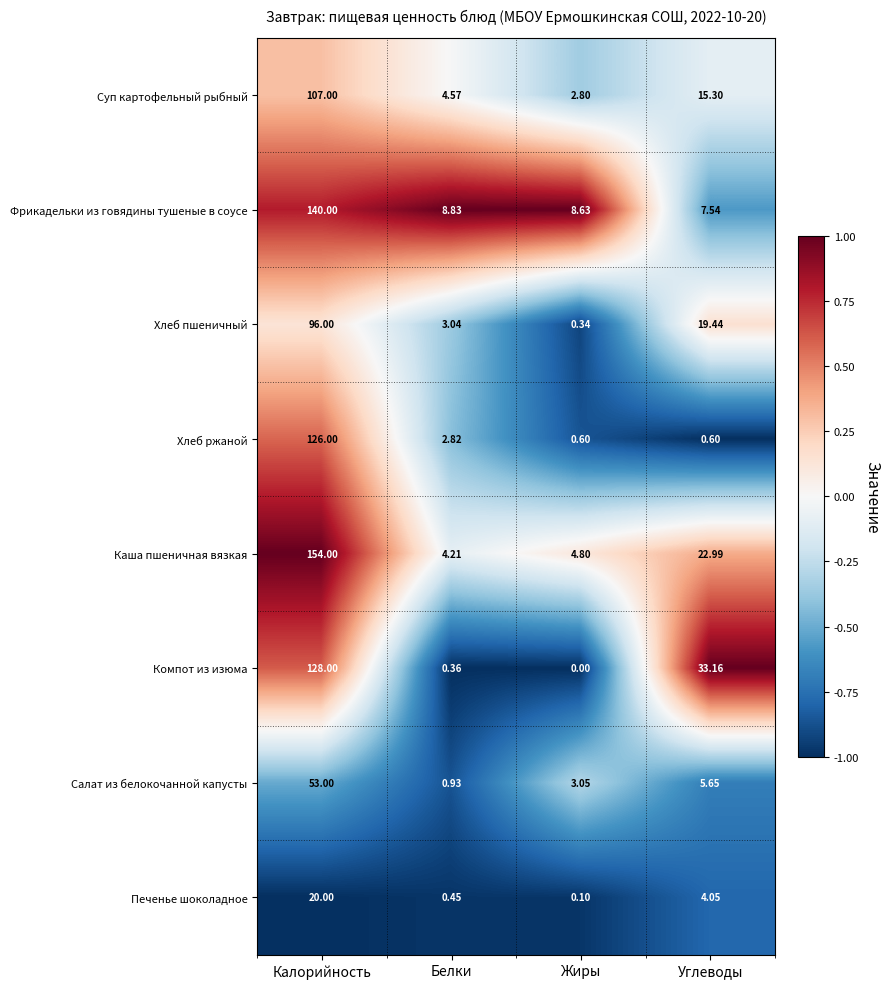

Which series has the widest spread of values?

Каша пшеничная вязкая